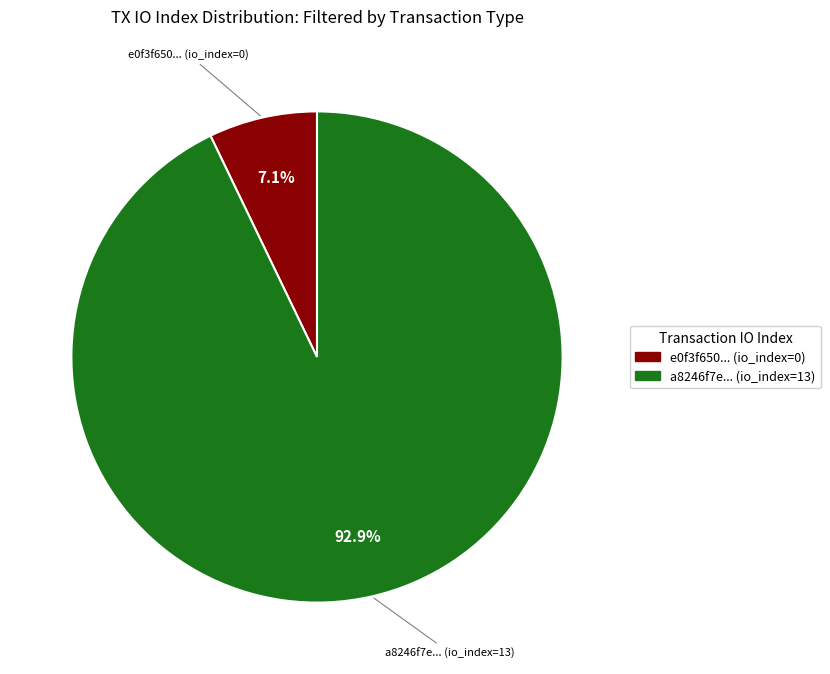

Count the number of slices in the pie.

2